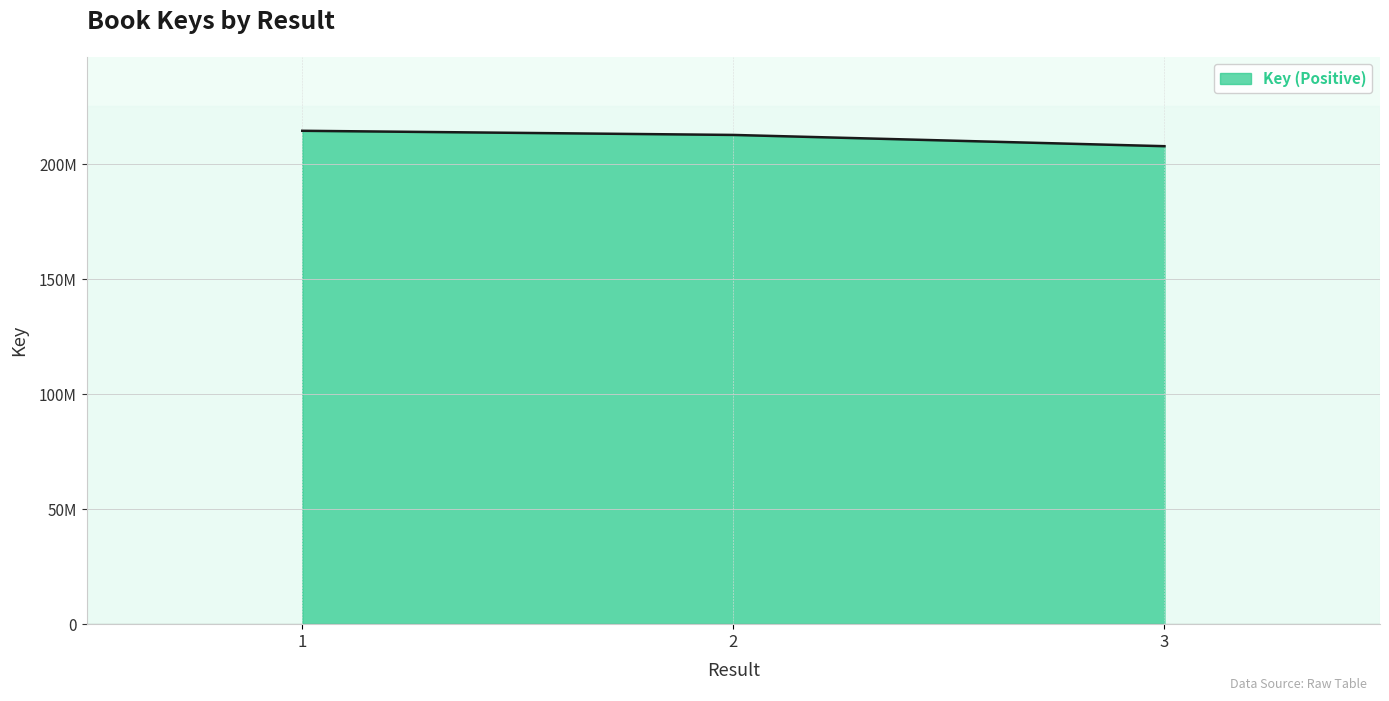

Does the chart have visible grid lines?

Yes